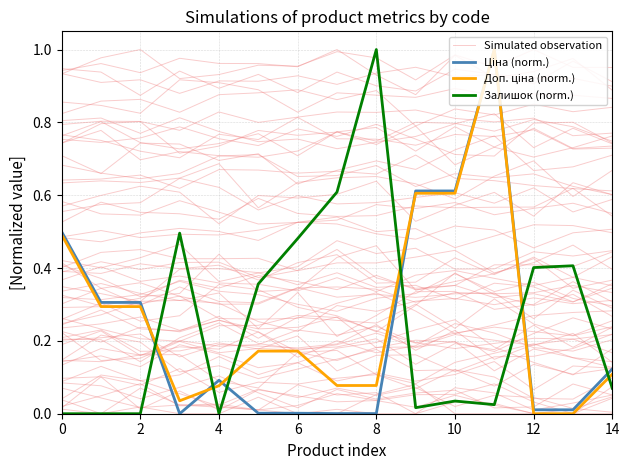

What is the sum of the Ціна (norm.) values at 11 and 14?

1.0